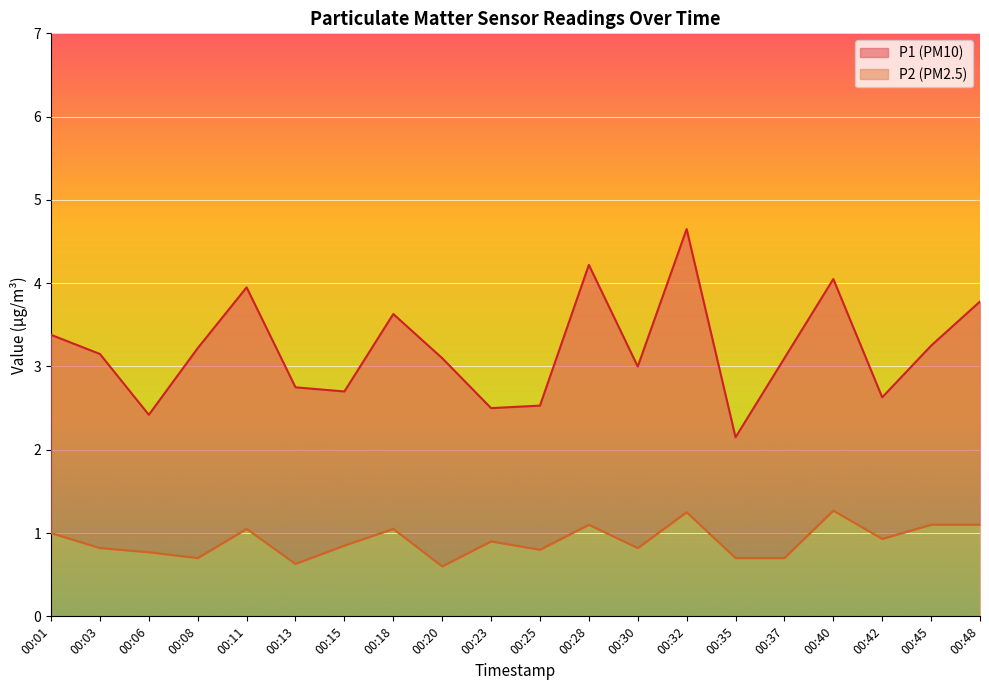

What is the sum of the P2 values at 00:48 and 00:35?

1.8